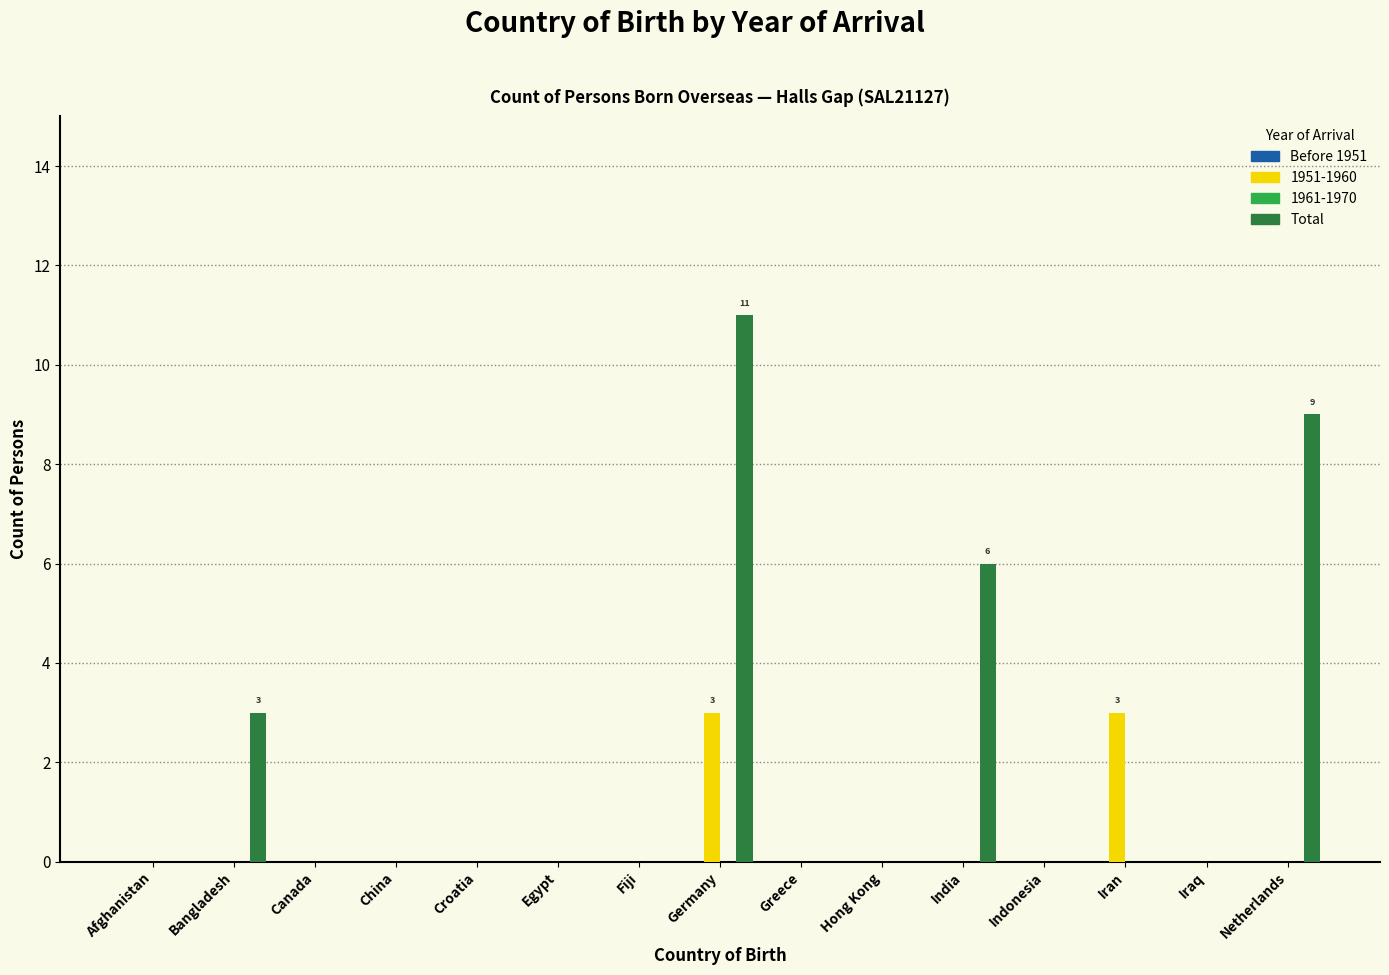

Reading left to right, extract all data points from this chart.

1951-1960: Afghanistan=0	Bangladesh=0	Canada=0	China=0	Croatia=0	Egypt=0	Fiji=0	Germany=3	Greece=0	Hong Kong=0	India=0	Indonesia=0	Iran=3	Iraq=0	Netherlands=0
Total: Afghanistan=0	Bangladesh=3	Canada=0	China=0	Croatia=0	Egypt=0	Fiji=0	Germany=11	Greece=0	Hong Kong=0	India=6	Indonesia=0	Iran=0	Iraq=0	Netherlands=9